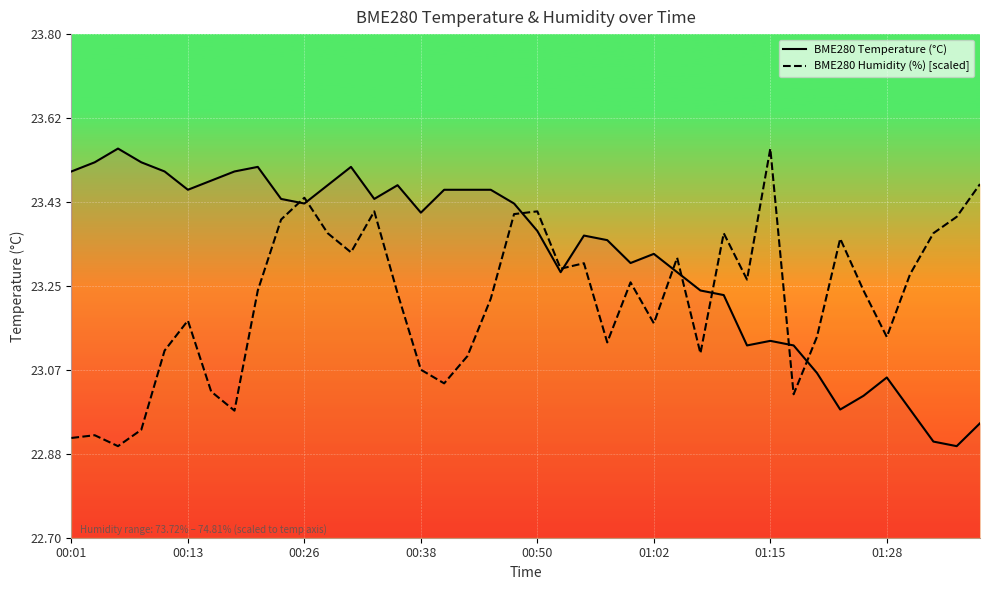

Is it true that BME280 Humidity (%) [scaled] equals 15.4 at 01:02?

False